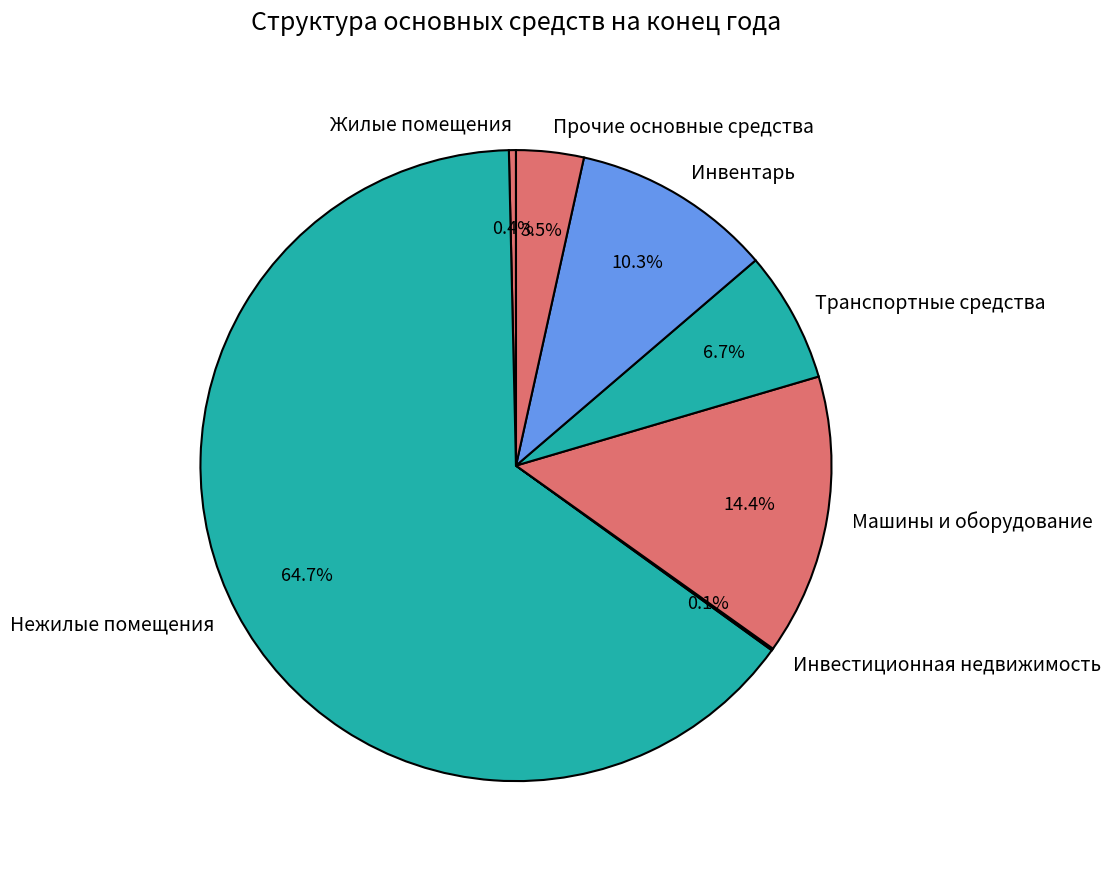

Is Нежилые помещения the majority of the pie?

Yes